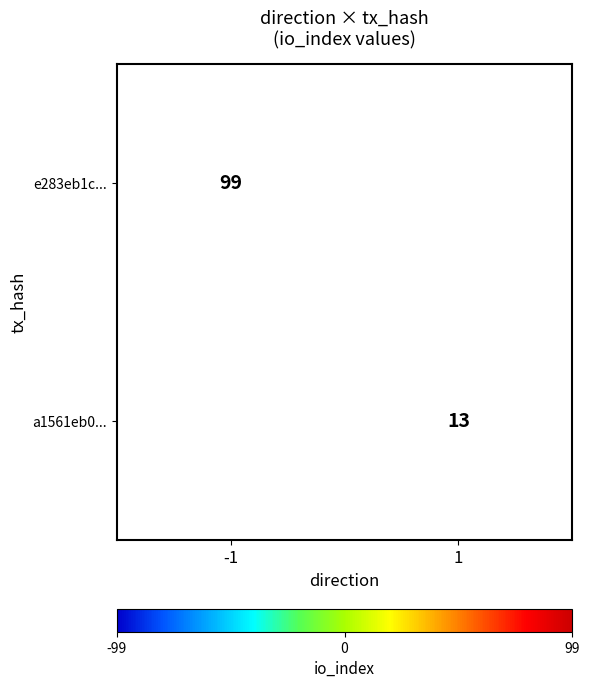

What is the minimum value shown in the chart?

13.0